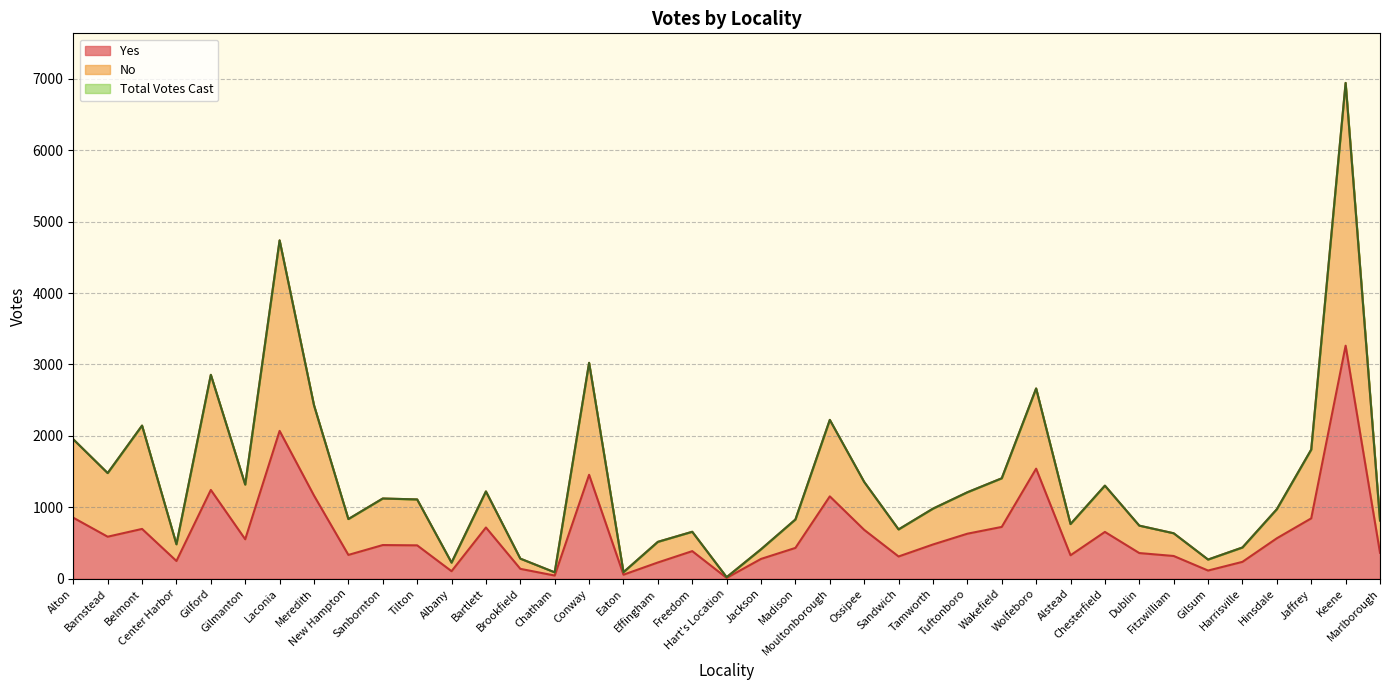

What is the minimum value shown in the chart?

11